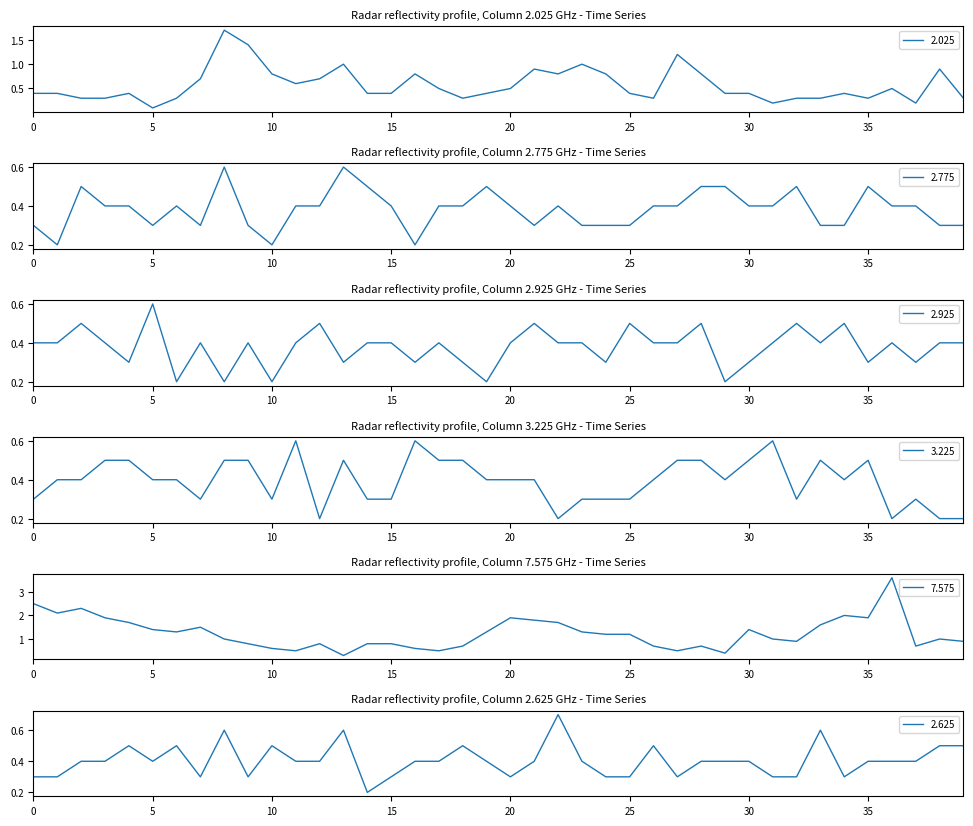

What is the maximum value shown in the chart?

3.6